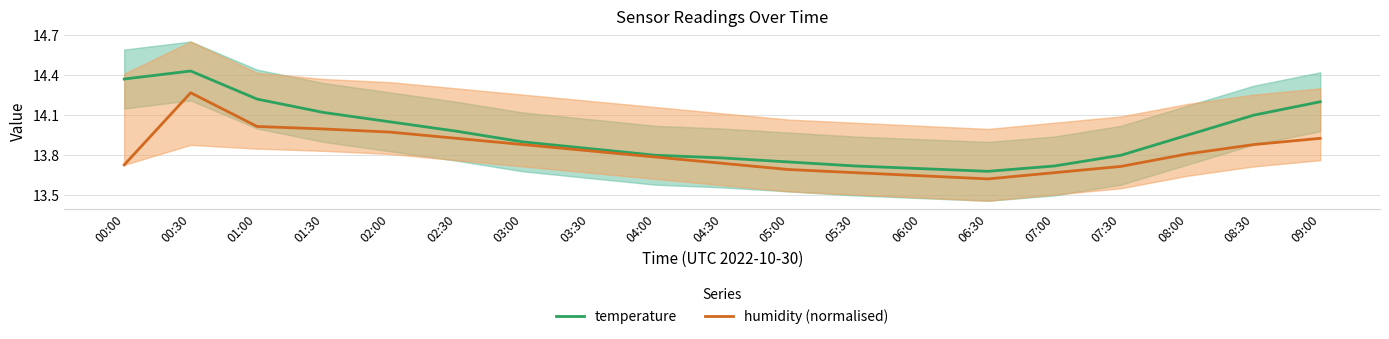

At how many categories does at least one series exceed 13?

19